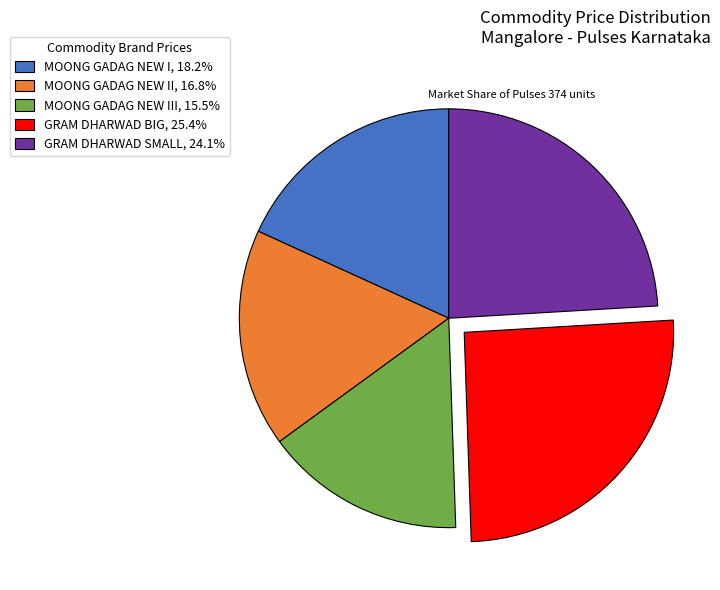

Is the sum of MOONG GADAG NEW I, 18.2% and MOONG GADAG NEW II, 16.8% greater than half?

No